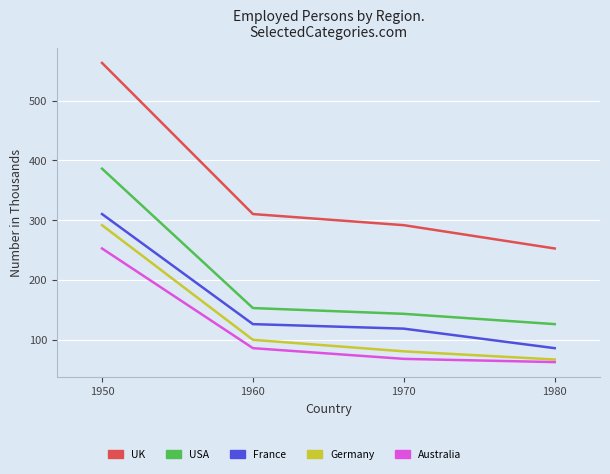

What is the sum of the Germany values at 1950 and 1970?

372457